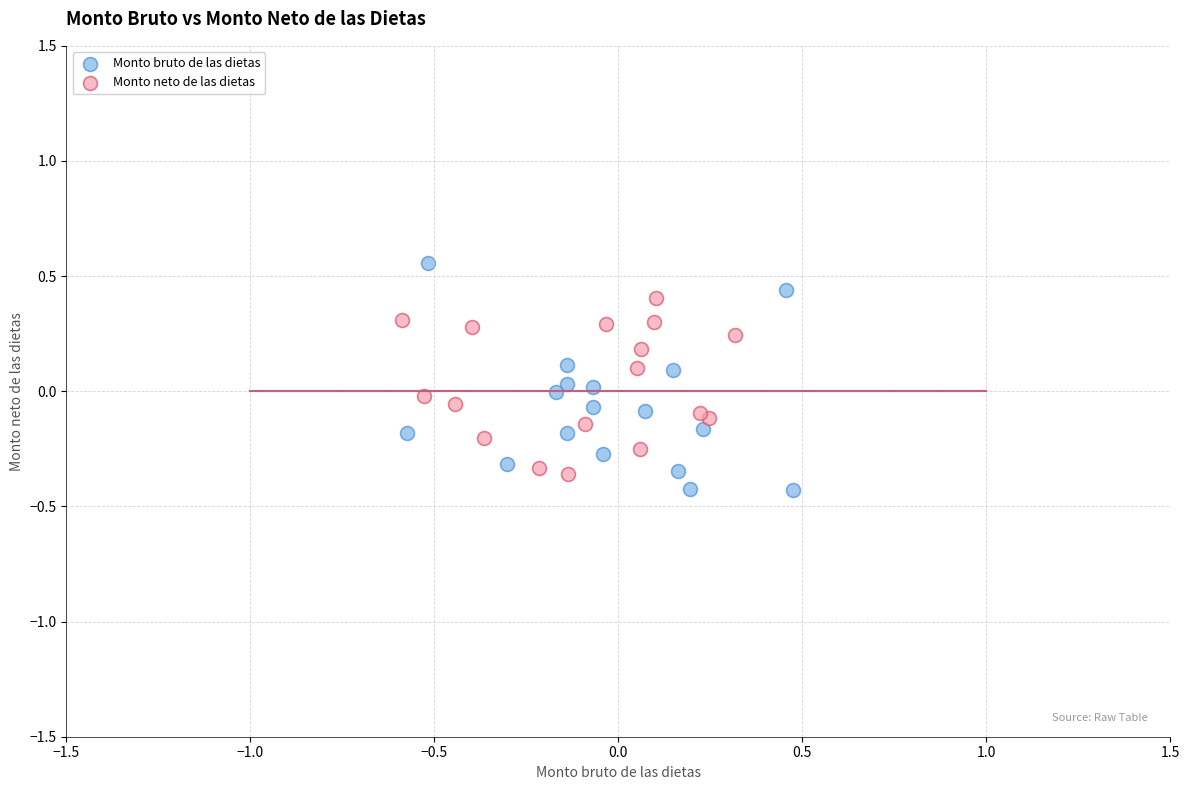

Which series contains the highest Y value?

Monto bruto de las dietas